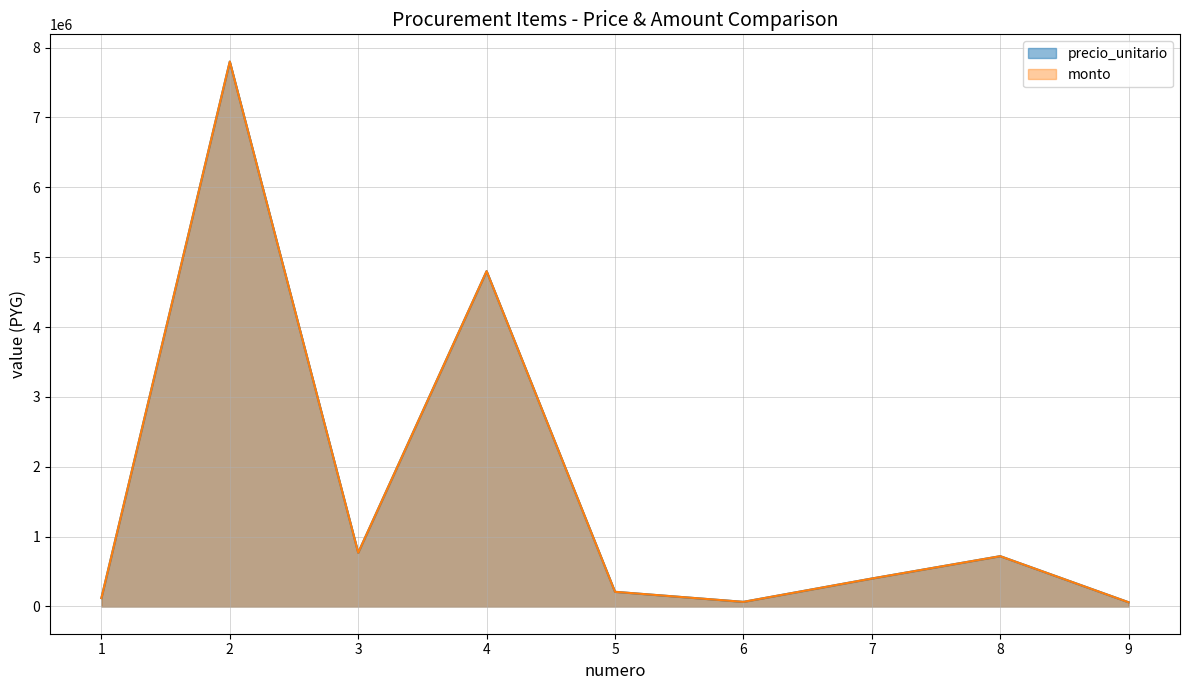

In monto, how many points are higher than both neighbors (excluding endpoints)?

3